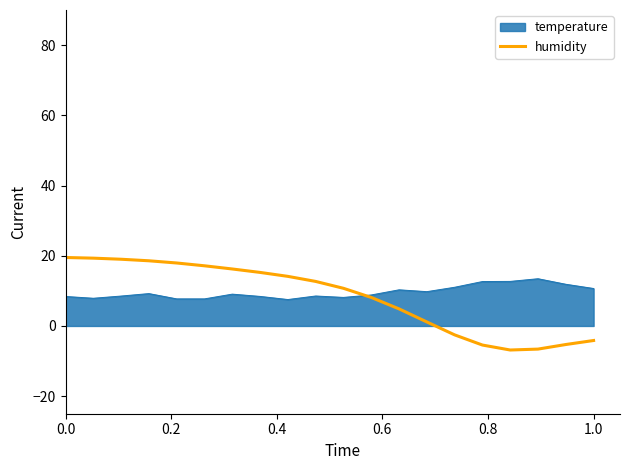

Rank the series by their maximum value, from highest to lowest.

humidity, temperature